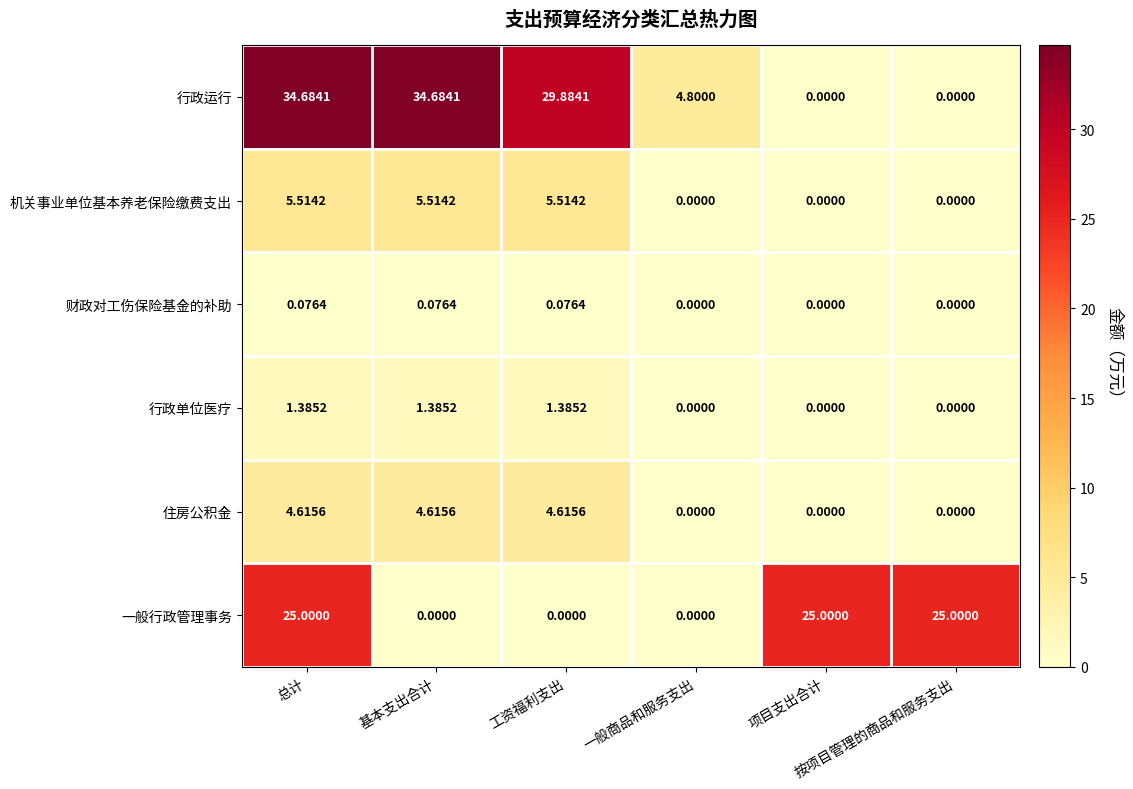

Which series has the largest range (max minus min)?

行政运行